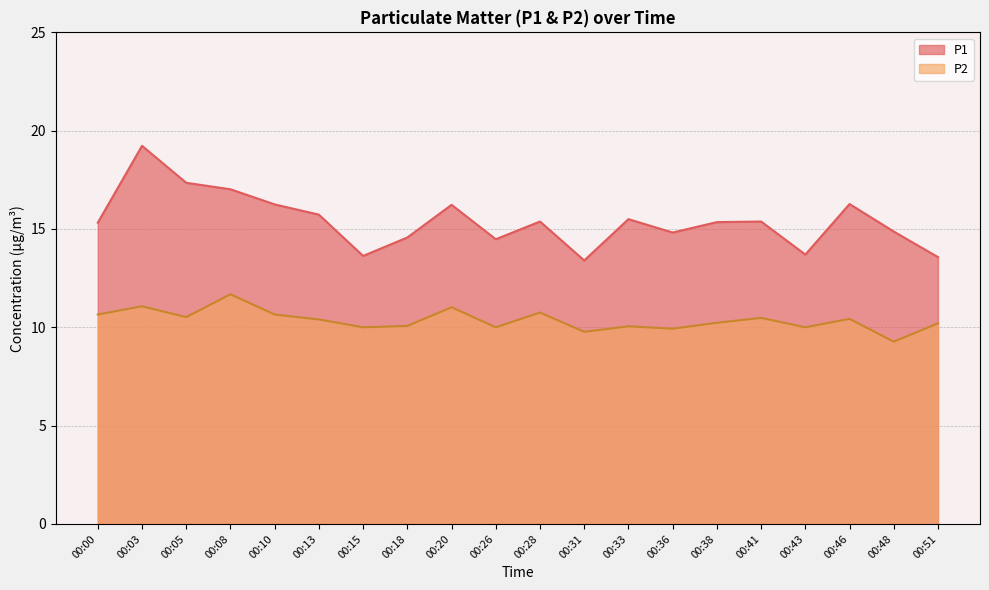

Which series has the largest total across all categories?

P1